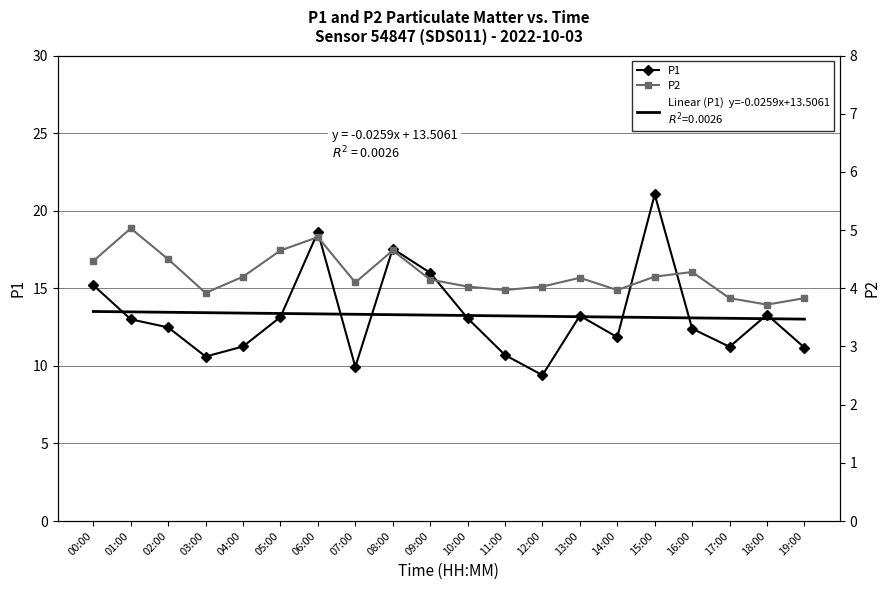

Reading left to right, what are all the values shown in this chart?

P1: 00:00=15.2	01:00=13.0	02:00=12.5	03:00=10.6	04:00=11.2	05:00=13.2	06:00=18.6	07:00=9.9	08:00=17.6	09:00=16.0	10:00=13.1	11:00=10.7	12:00=9.4	13:00=13.2	14:00=11.8	15:00=21.1	16:00=12.4	17:00=11.2	18:00=13.3	19:00=11.2
P2: 00:00=4.5	01:00=5.0	02:00=4.5	03:00=3.9	04:00=4.2	05:00=4.7	06:00=4.9	07:00=4.1	08:00=4.7	09:00=4.2	10:00=4.0	11:00=4.0	12:00=4.0	13:00=4.2	14:00=4.0	15:00=4.2	16:00=4.3	17:00=3.8	18:00=3.7	19:00=3.8